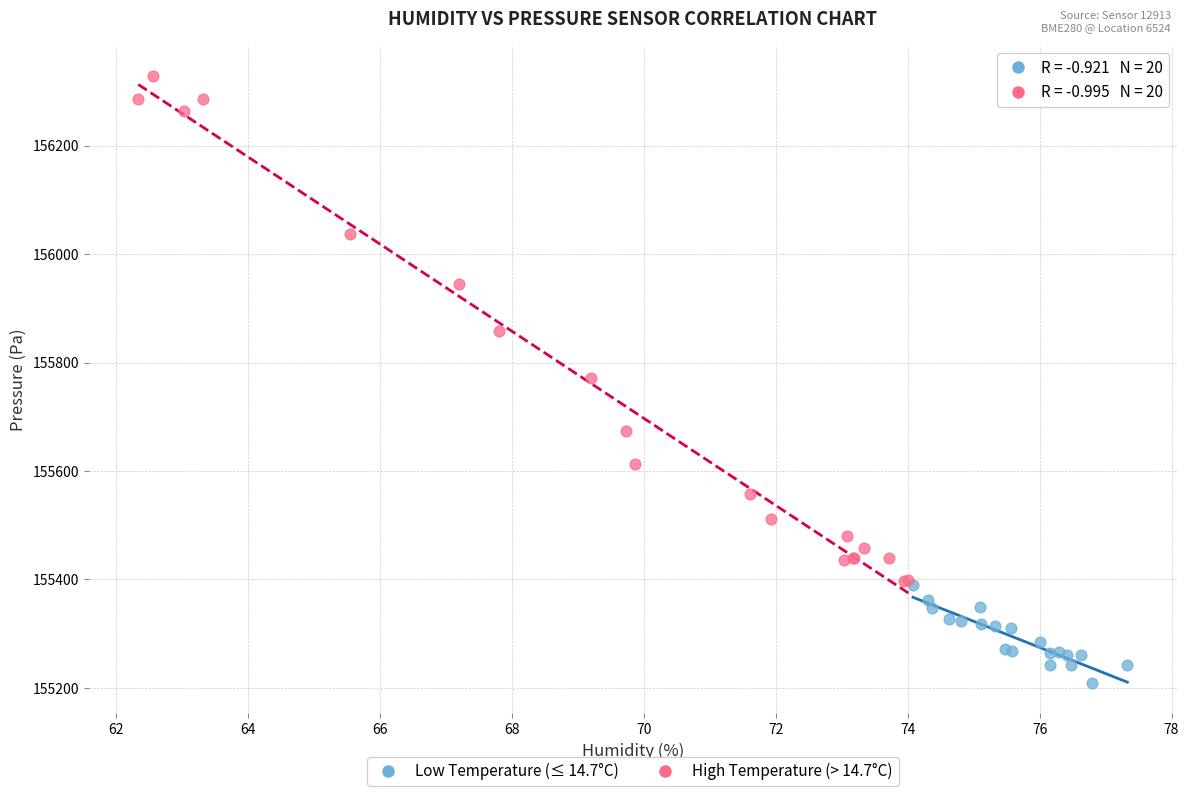

Which series contains the lowest Y value?

Low Temperature (≤ 14.7°C)